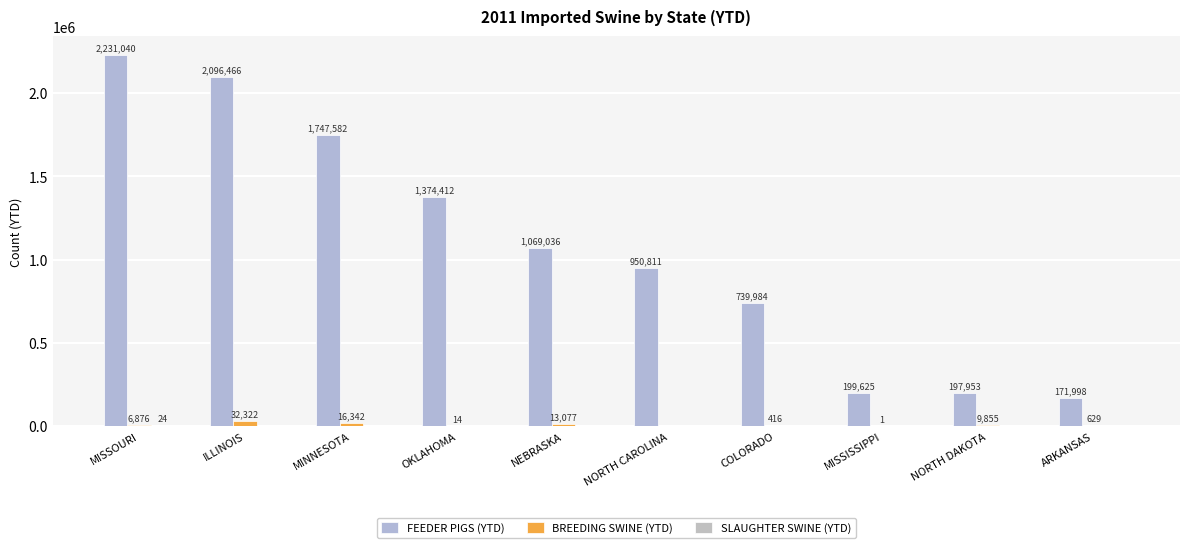

The value of BREEDING SWINE (YTD) at ILLINOIS is 19630. True or false?

False